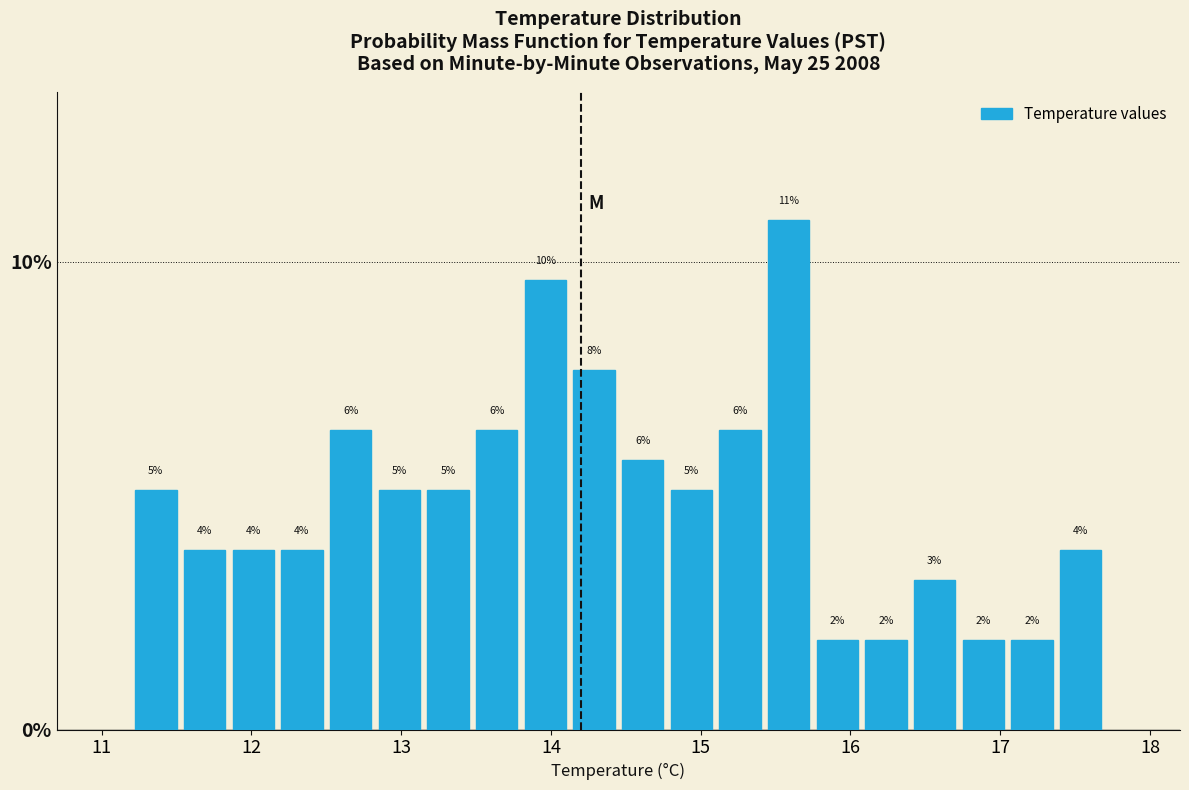

Read against the x-axis, roughly where is the centre of the tallest bar?

15.6